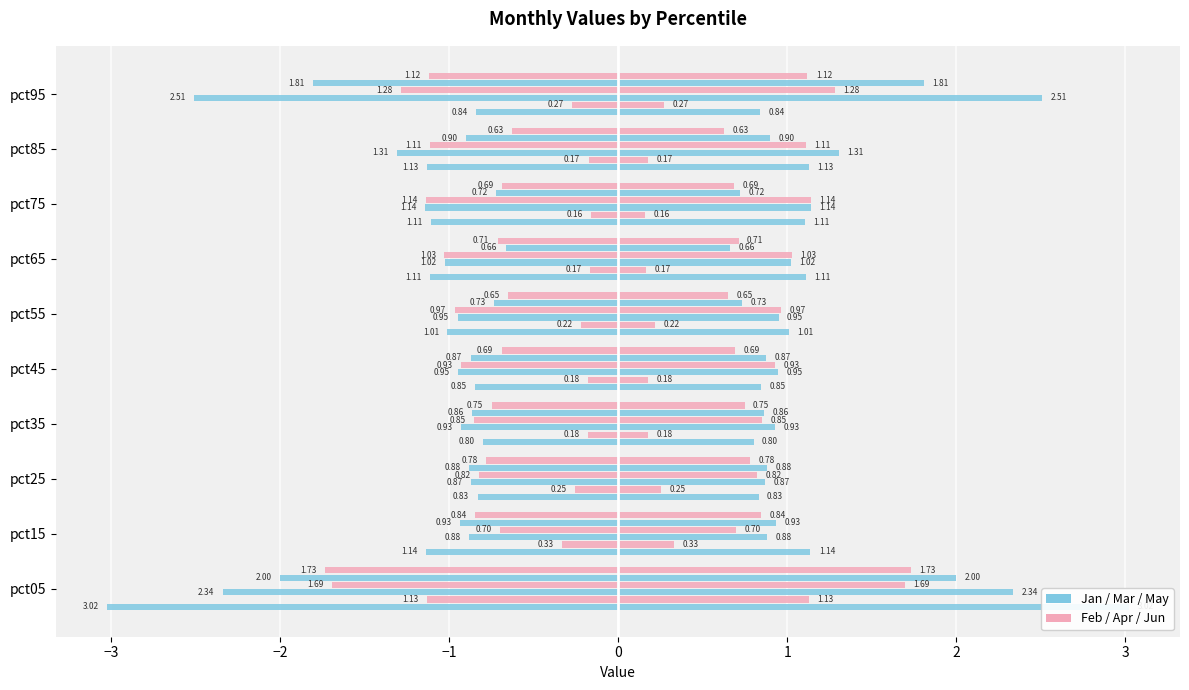

What is the average value of the Mar series?

-1.3